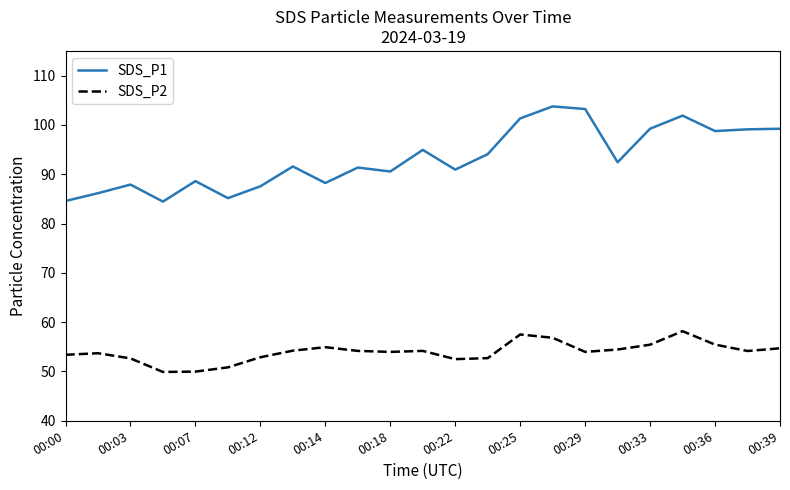

Which series has the largest range (max minus min)?

SDS_P1